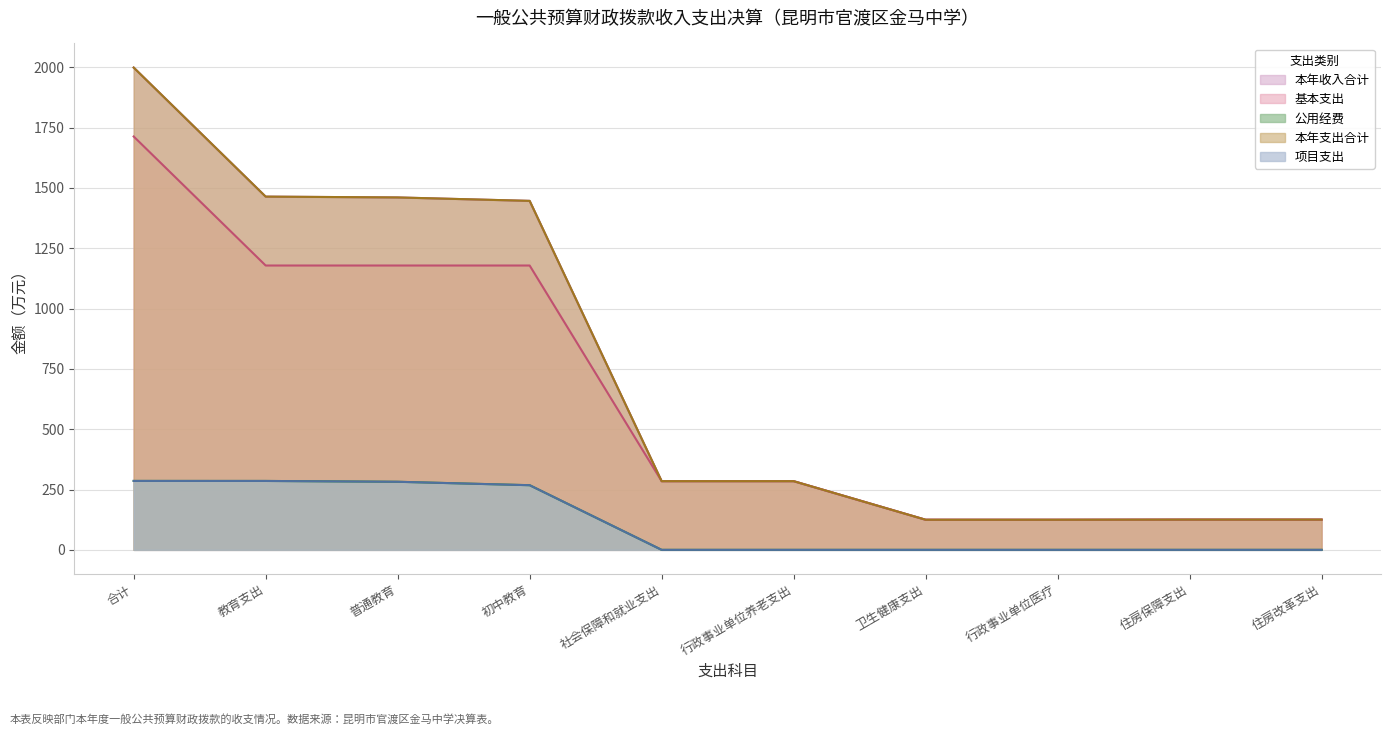

What is the label of the 9th point from the left?

住房保障支出